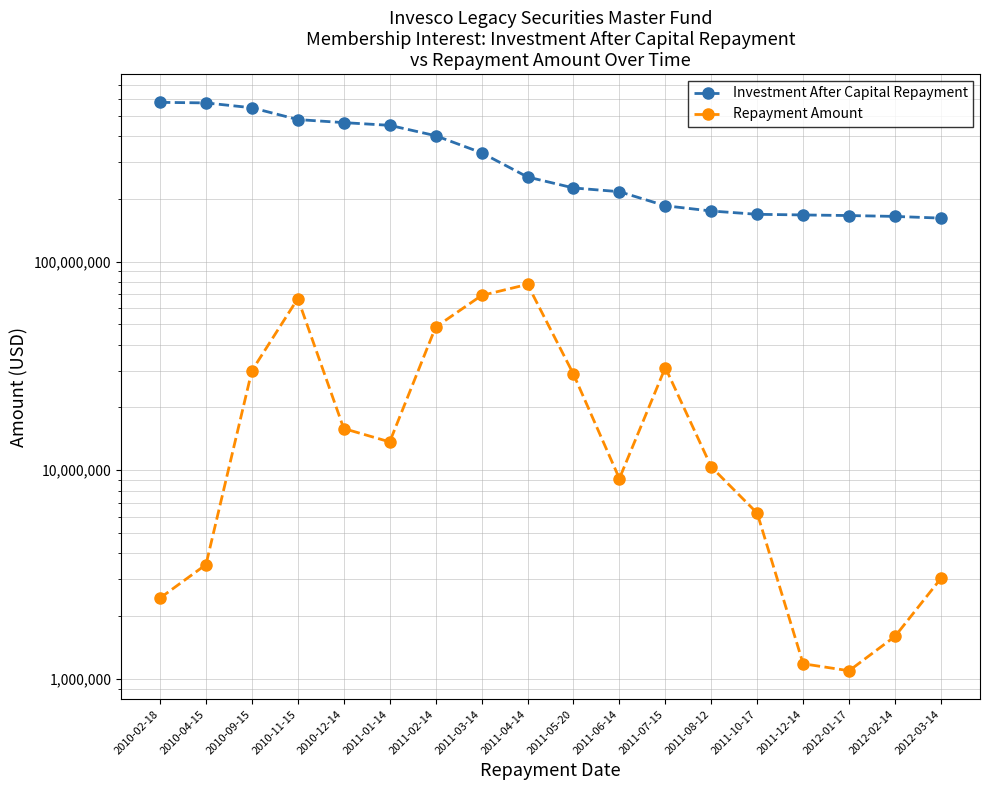

At which category does the chart reach its peak across all series?

2010-02-18